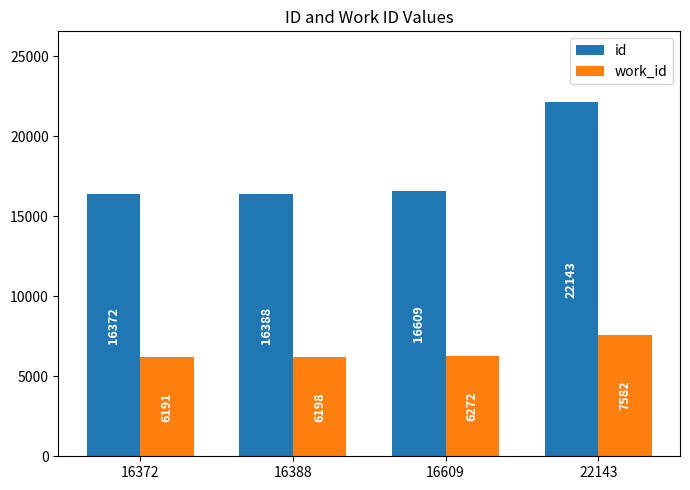

What is the maximum value shown in the chart?

22143